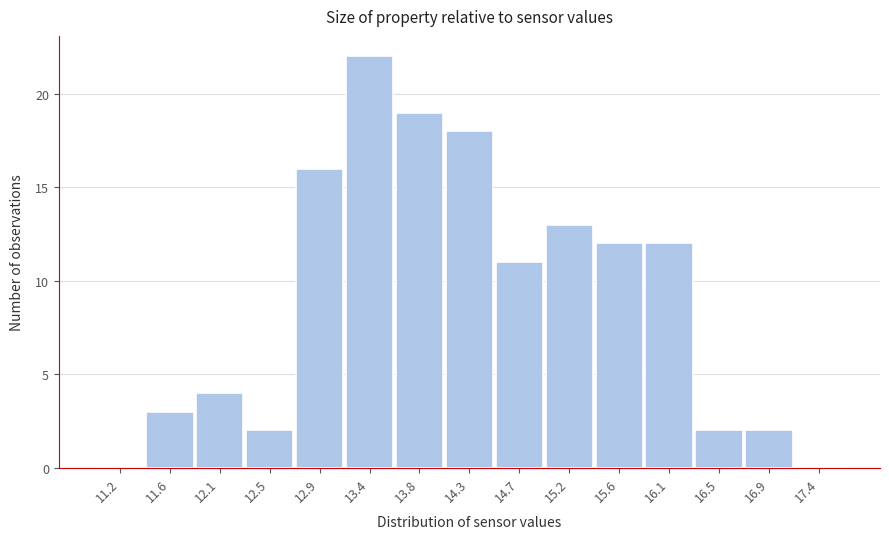

Reading left to right, list all the values displayed in this chart.

11.2=0	11.6=3	12.1=4	12.5=2	12.9=16	13.4=22	13.8=19	14.3=18	14.7=11	15.2=13	15.6=12	16.1=12	16.5=2	16.9=2	17.4=0